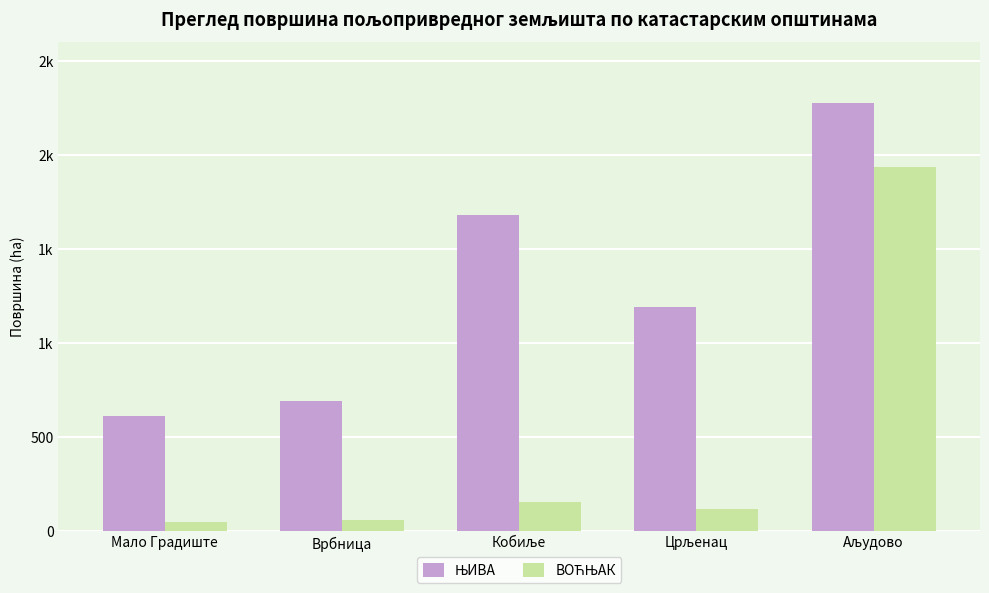

The ВОЋЊАК series shows 157.4 at Кобиље. True or false?

True